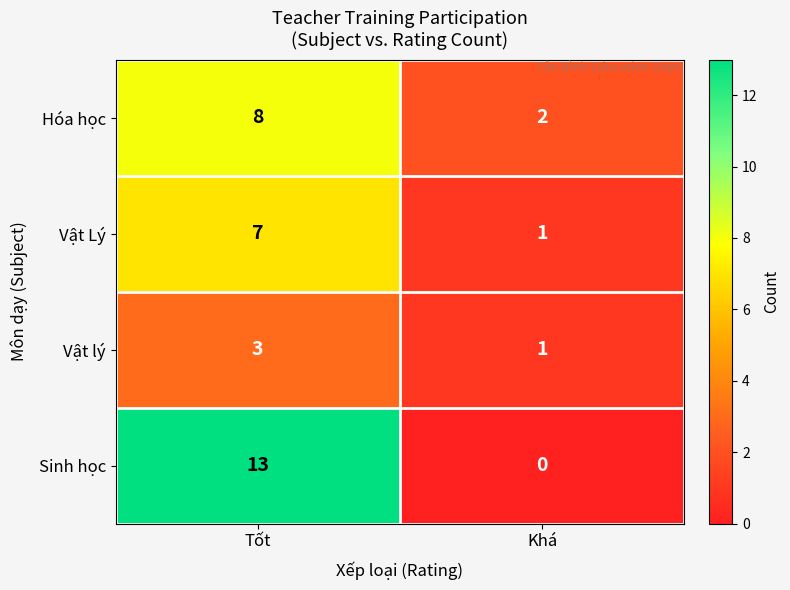

What is the difference between the Sinh học values at Tốt and Khá?

13